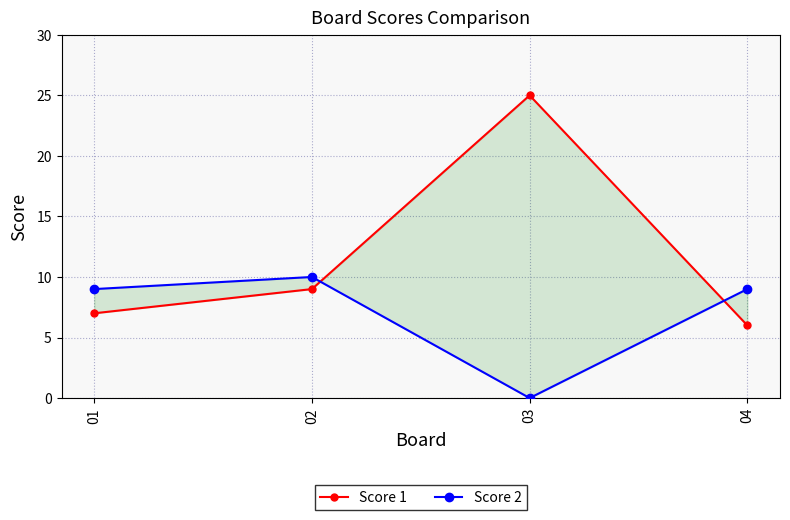

Is it true that Score 1 equals 25 at 03?

True